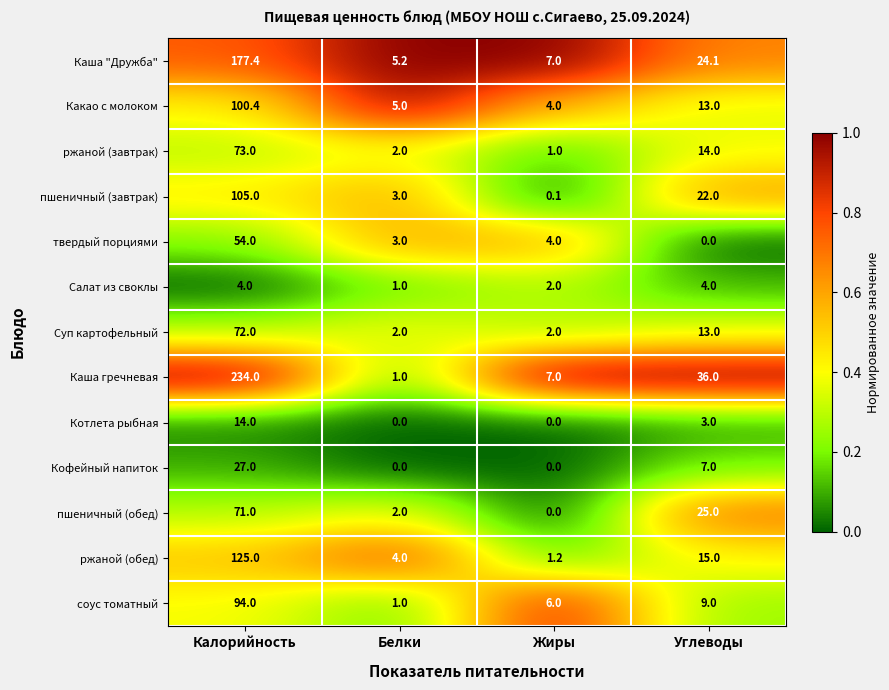

At which category is the sum across all series the highest?

Калорийность